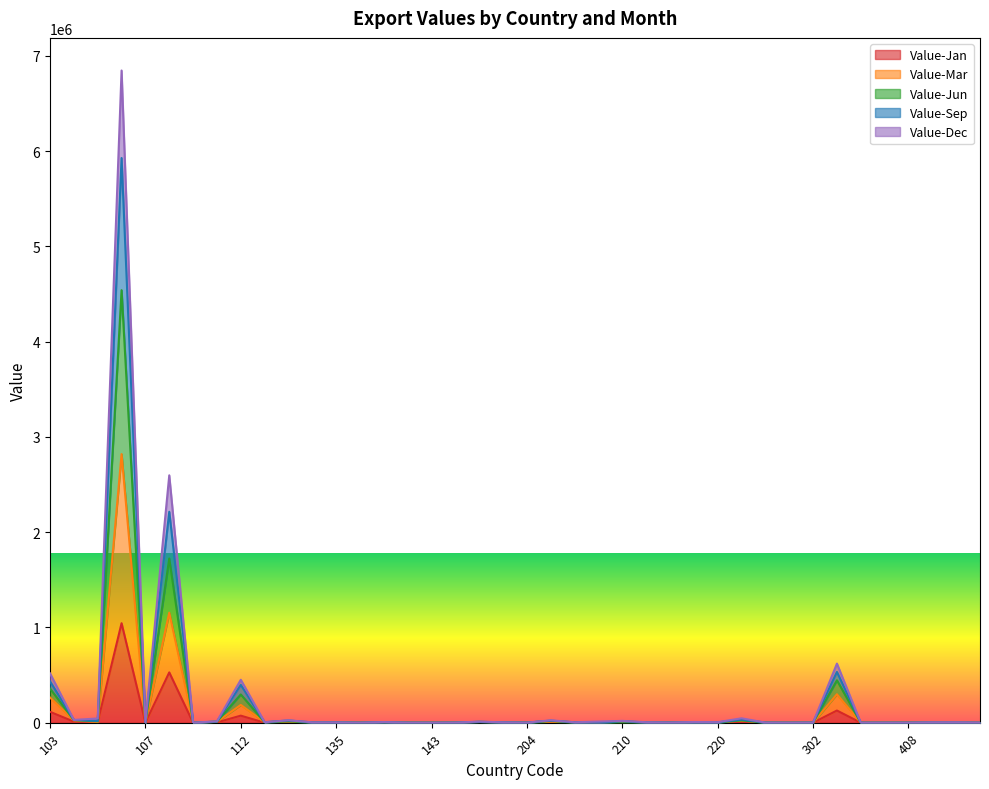

The value of Value-Jun at 413 is 4272. True or false?

True